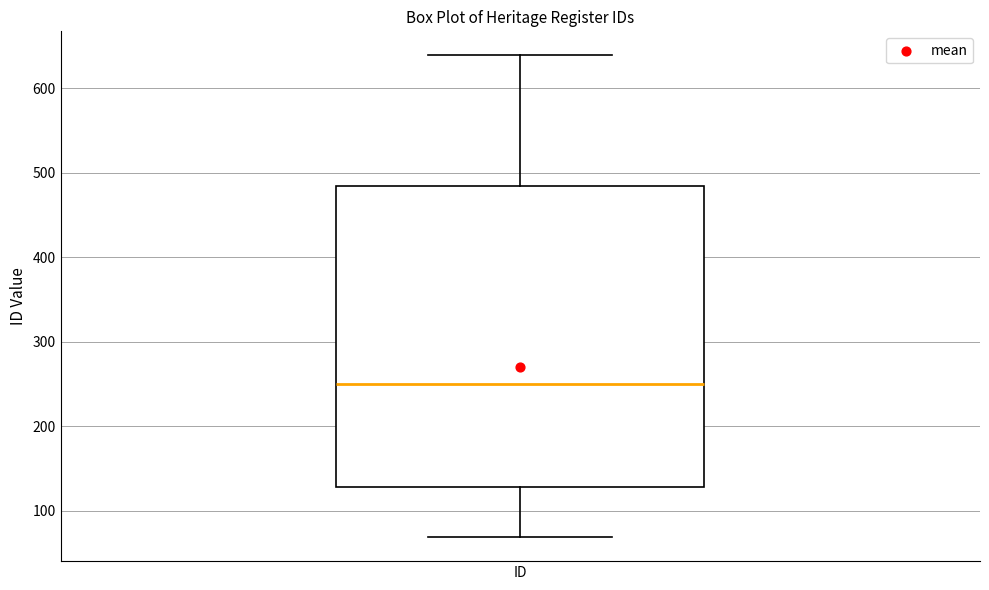

Transcribe this box plot: give where the median line is, the range the box spans, and where the two whiskers end, as read against the y-axis. The values are not printed on the chart, so give them approximately, as read against the axis.

median 250, box 130 to 480, whiskers 70 to 640